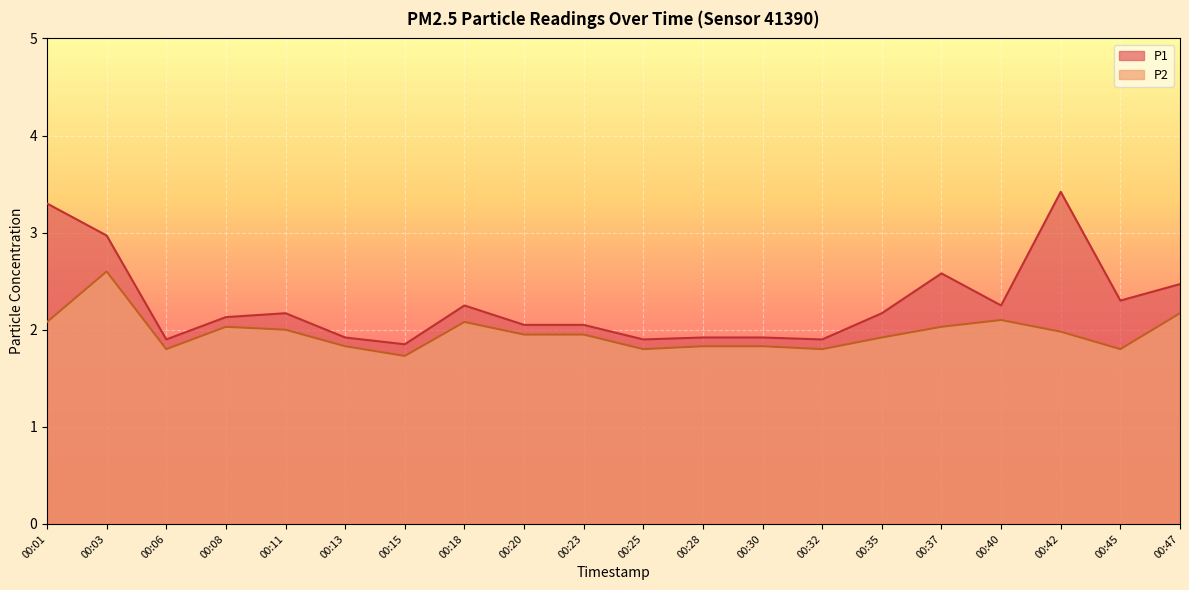

What is the value of the P1 point at the 7th from the left?

1.9